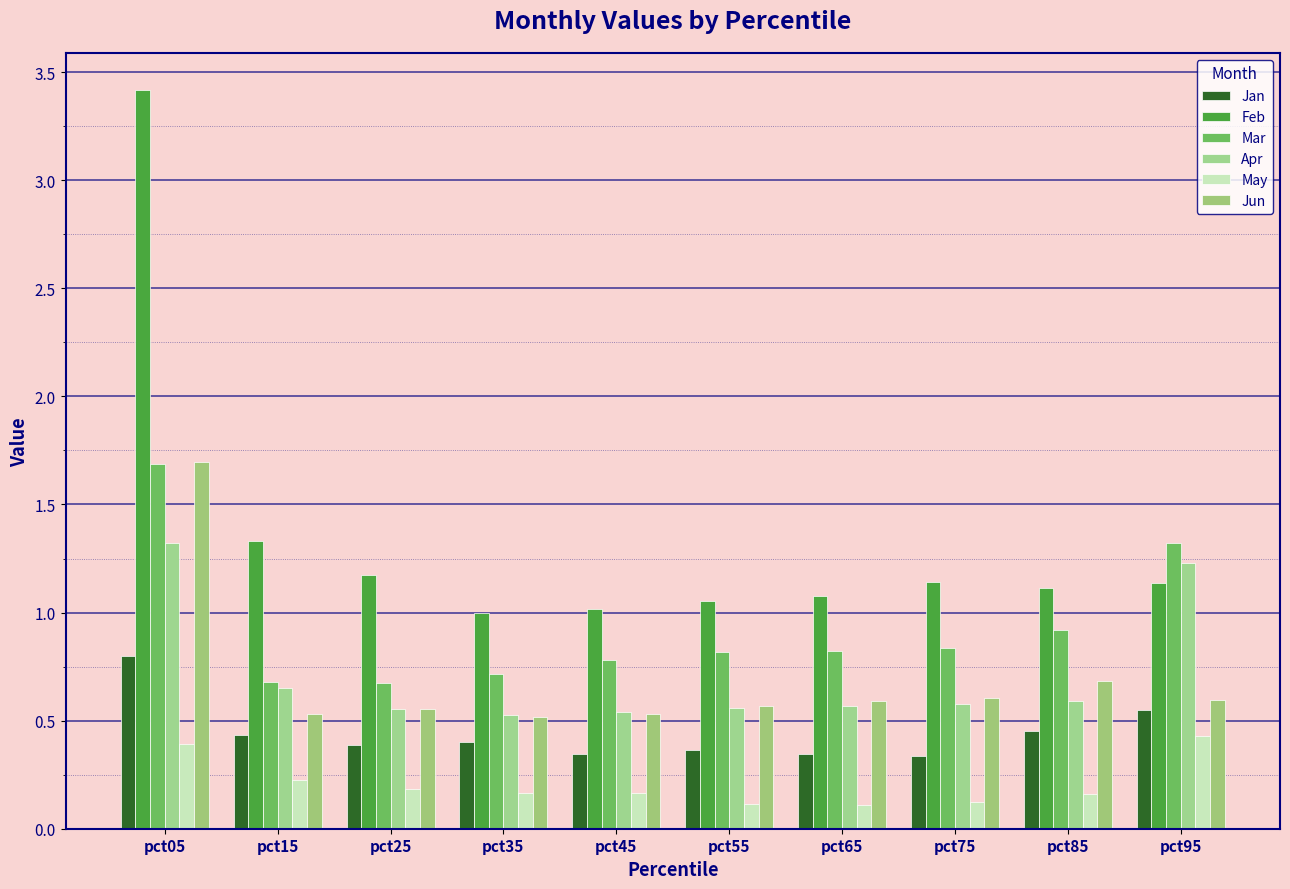

Are the bars horizontal?

No